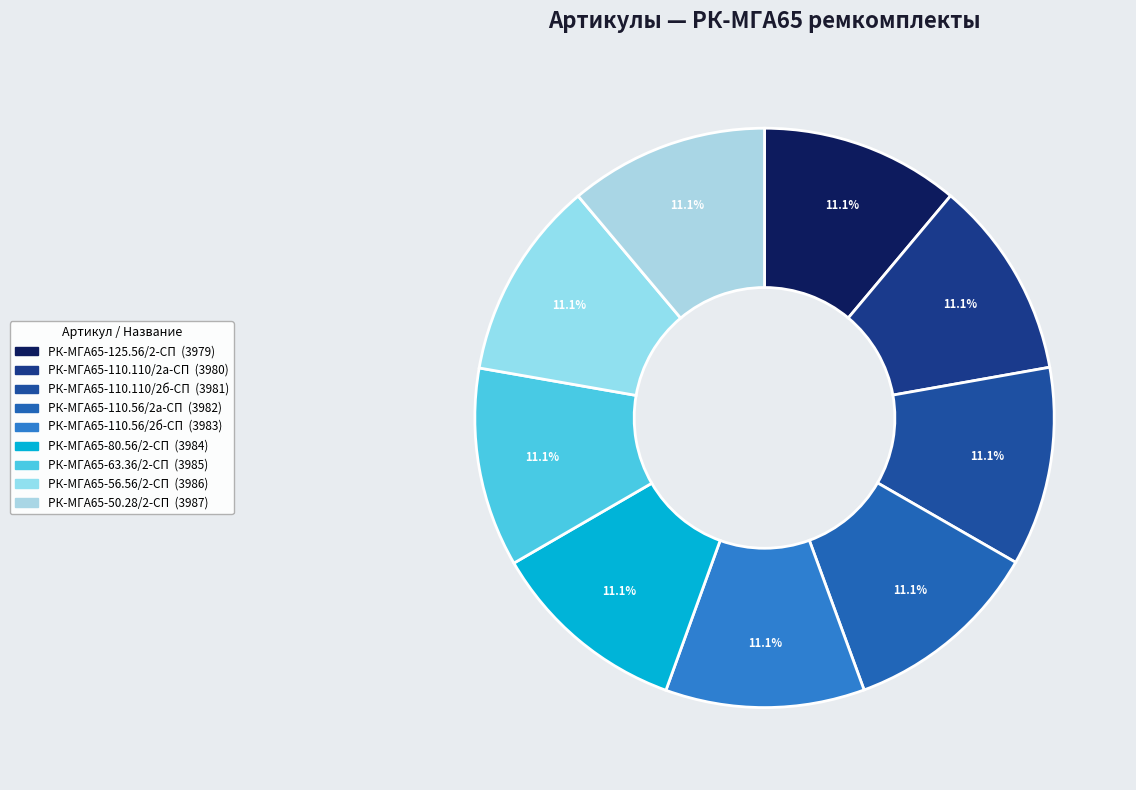

Does РК-МГА65-110.56/2б-СП represent more than half of the total?

No